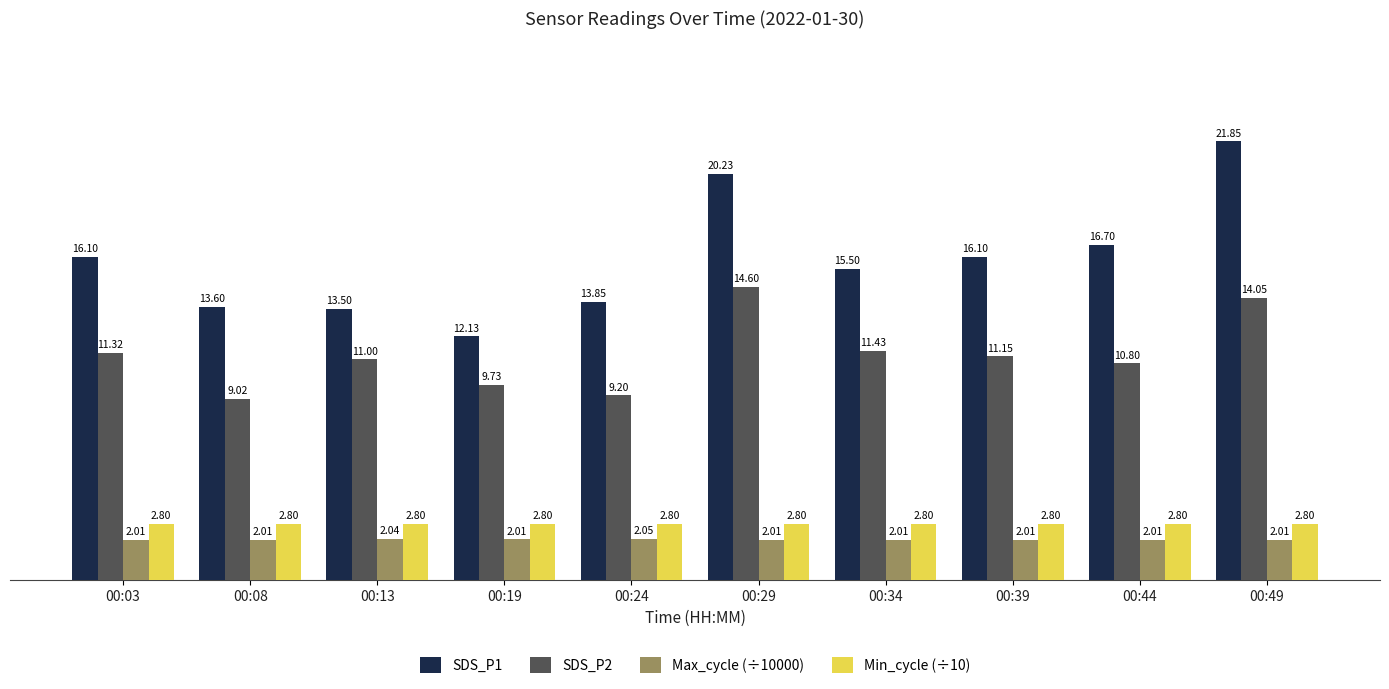

Does the chart contain stacked bars?

No